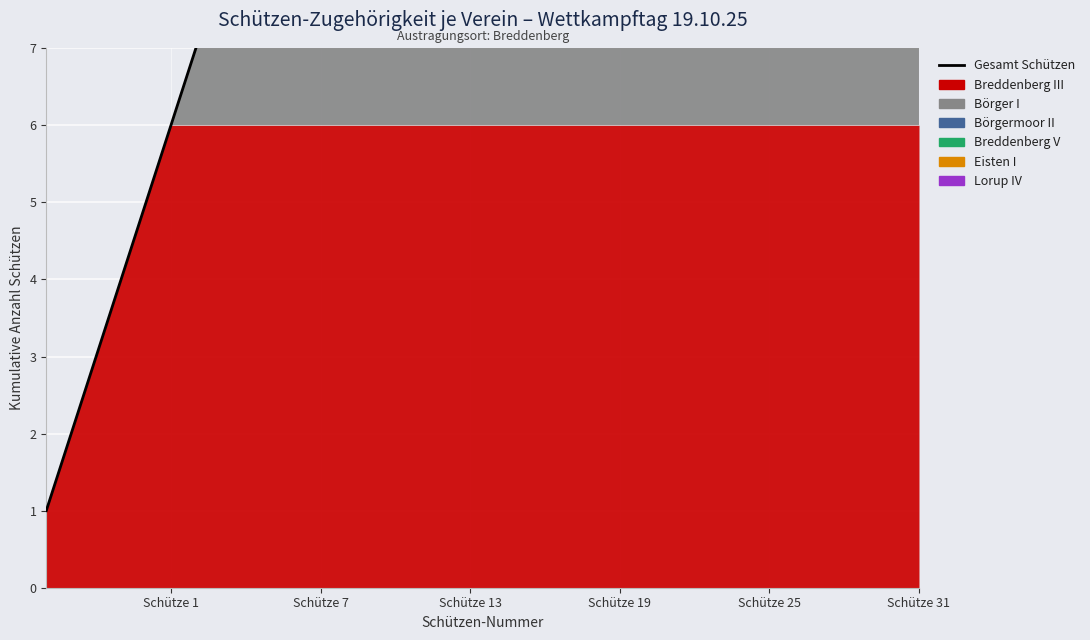

True or false: there are more than 2 points higher than both neighbors.

False